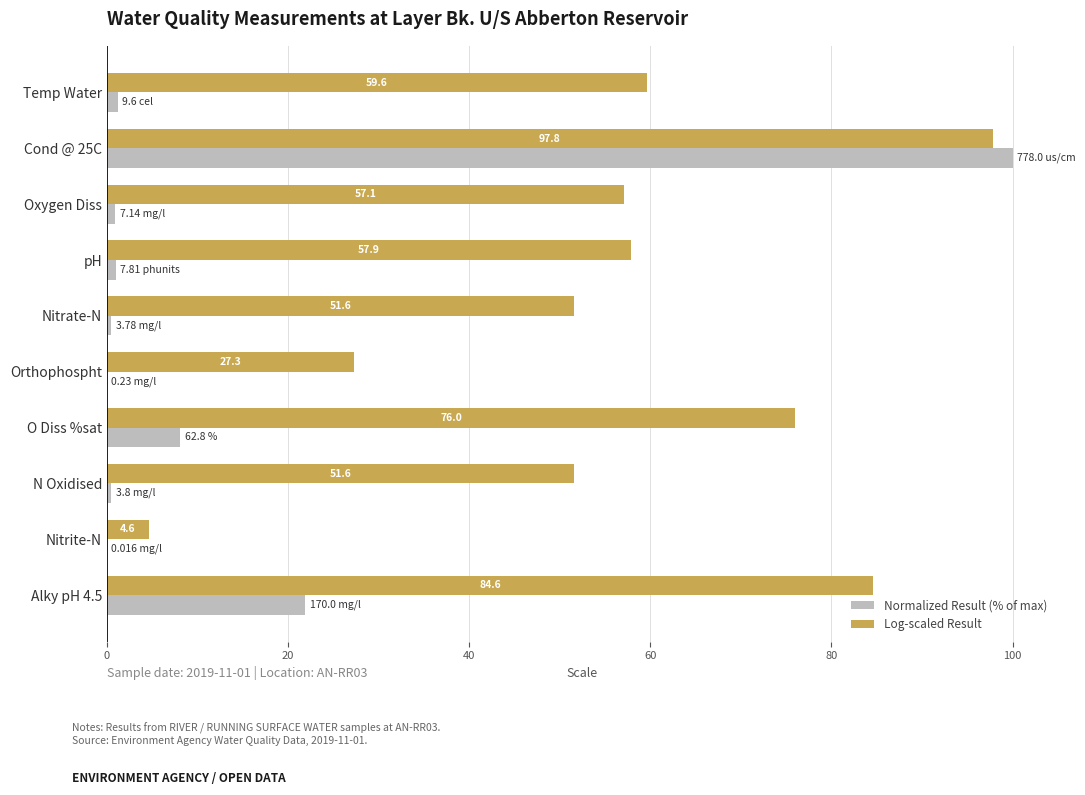

Between Nitrate-N and O Diss %sat, which series saw the biggest shift?

Log-scaled Result